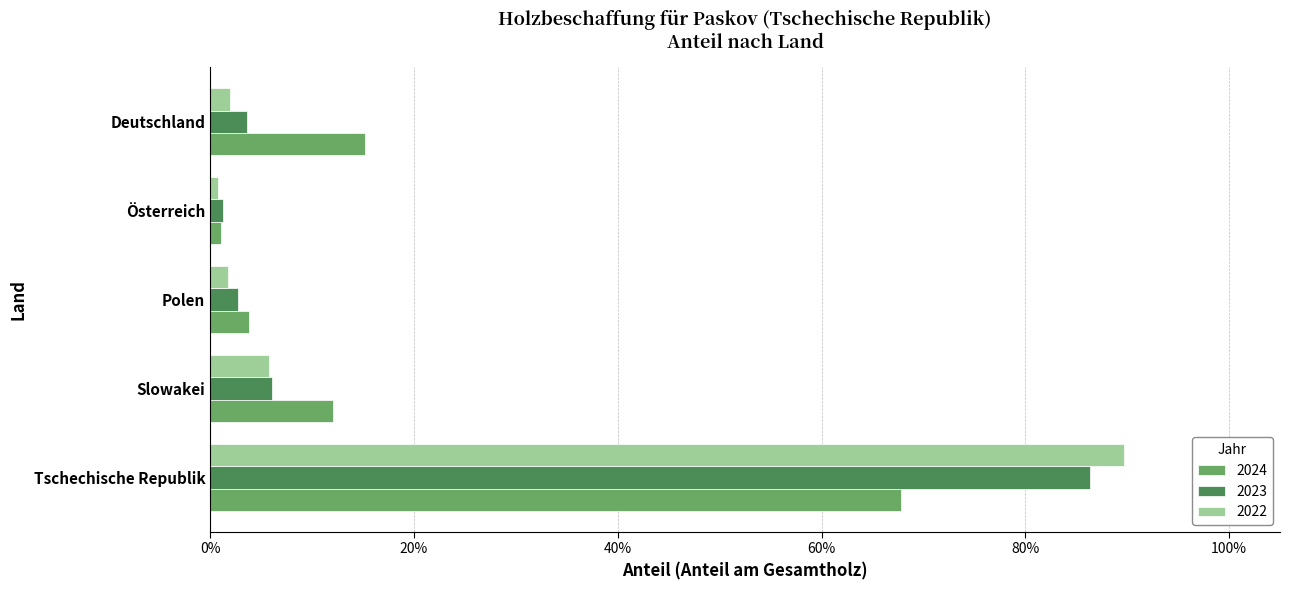

What are all the series names shown in the legend?

2024, 2023, 2022